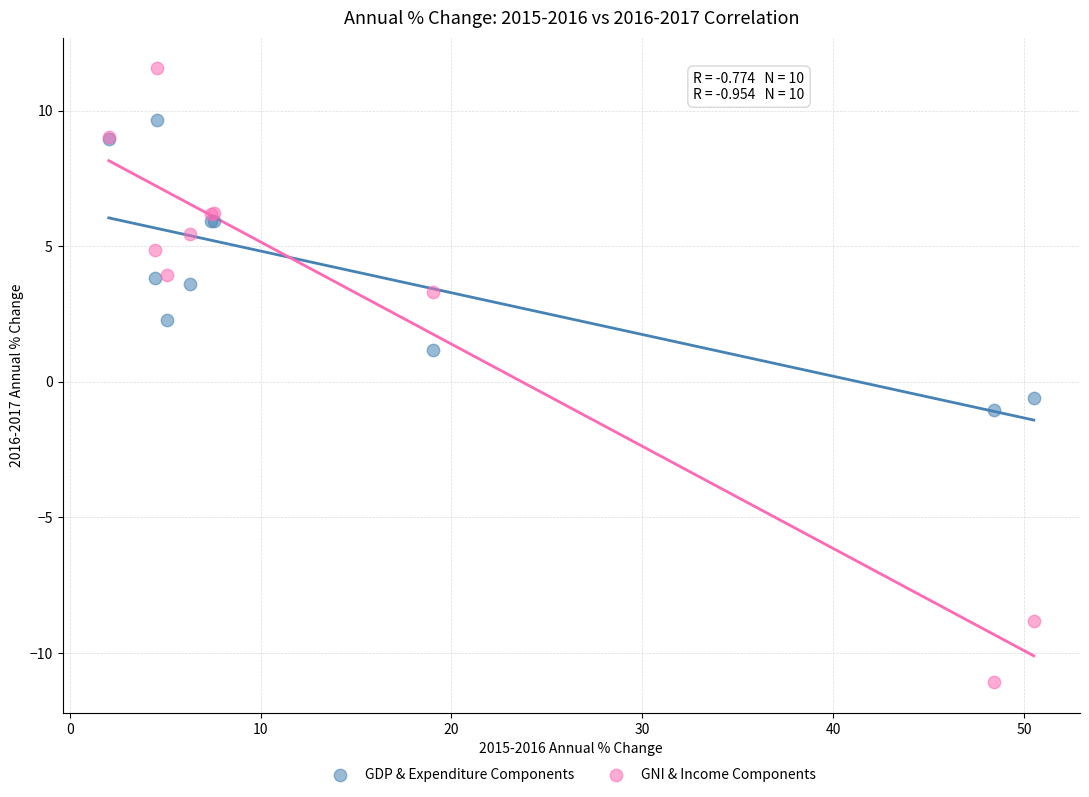

In the GNI & Income Components series, what Y value is closest to 0?

3.3